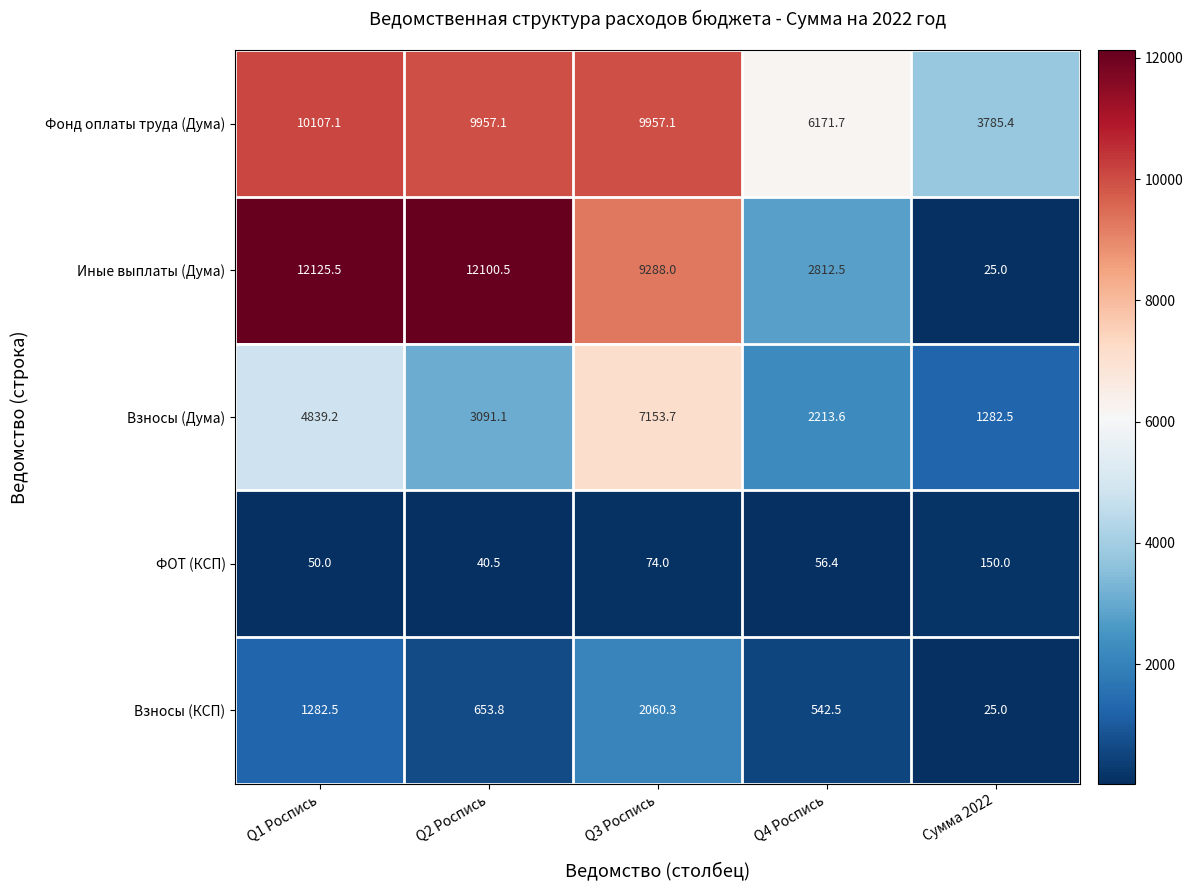

What is the total value across all series at Q1 Роспись?

28404.3